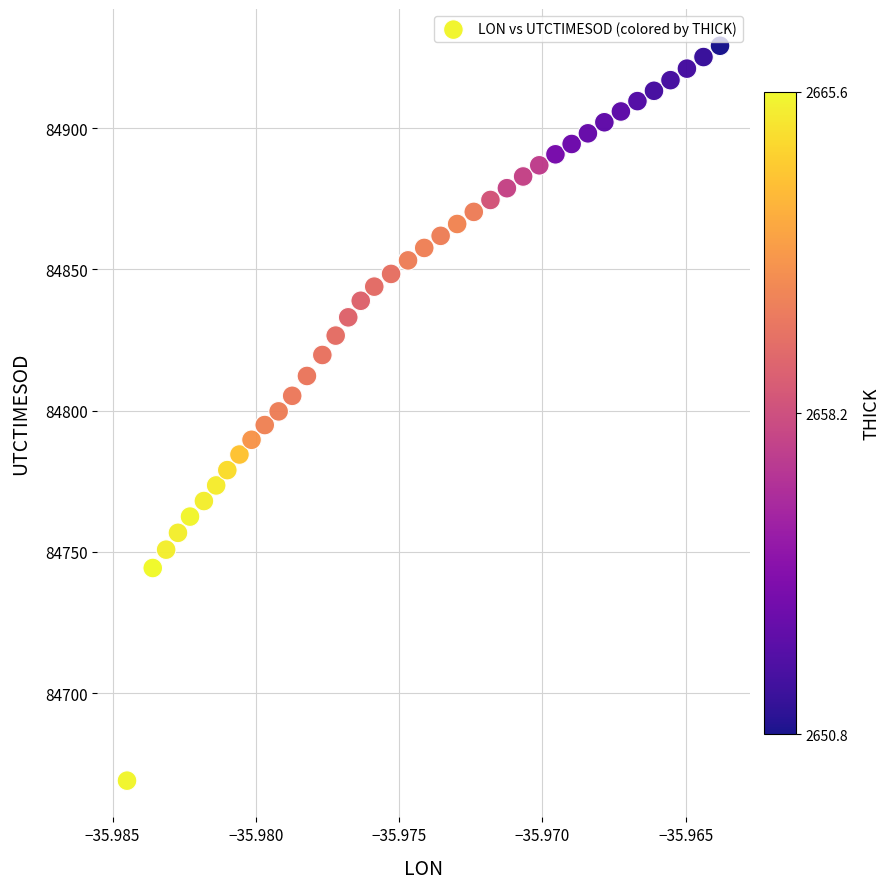

What is the range of Y values (max minus min)?

260.1